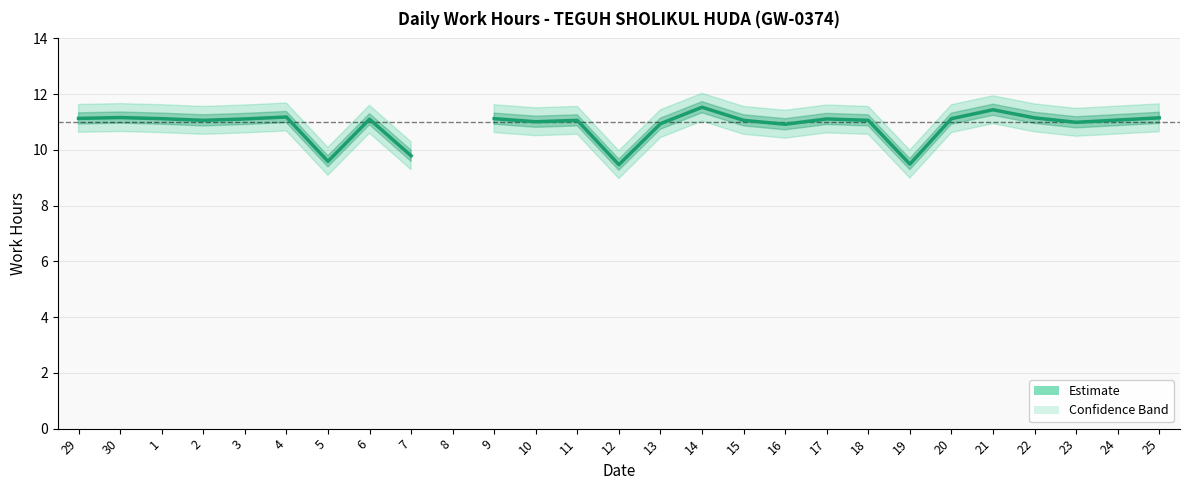

What is the difference between the second highest and second lowest values?

1.9